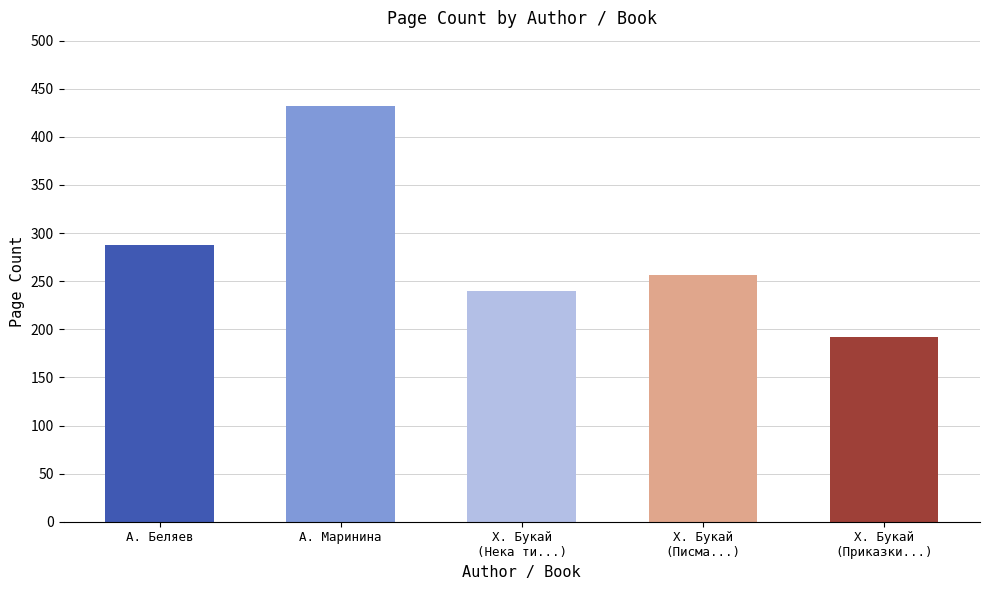

Reading right to left, what are all the values shown in this chart?

Х. Букай
(Приказки...)=192	Х. Букай
(Писма...)=256	Х. Букай
(Нека ти...)=240	А. Маринина=432	А. Беляев=288